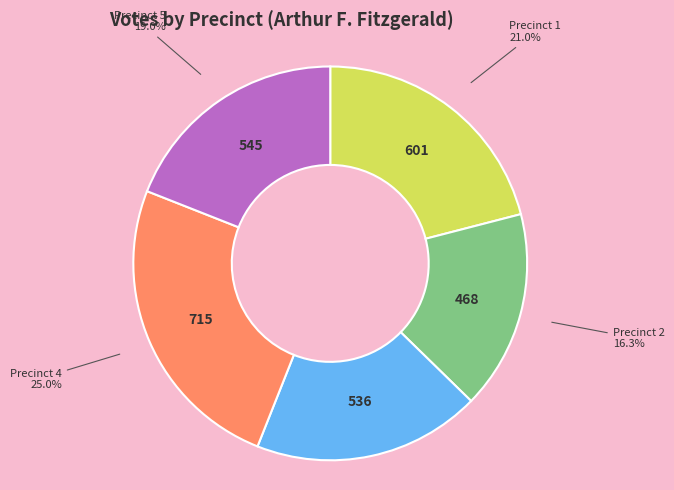

Which slice is the largest?

Precinct 4